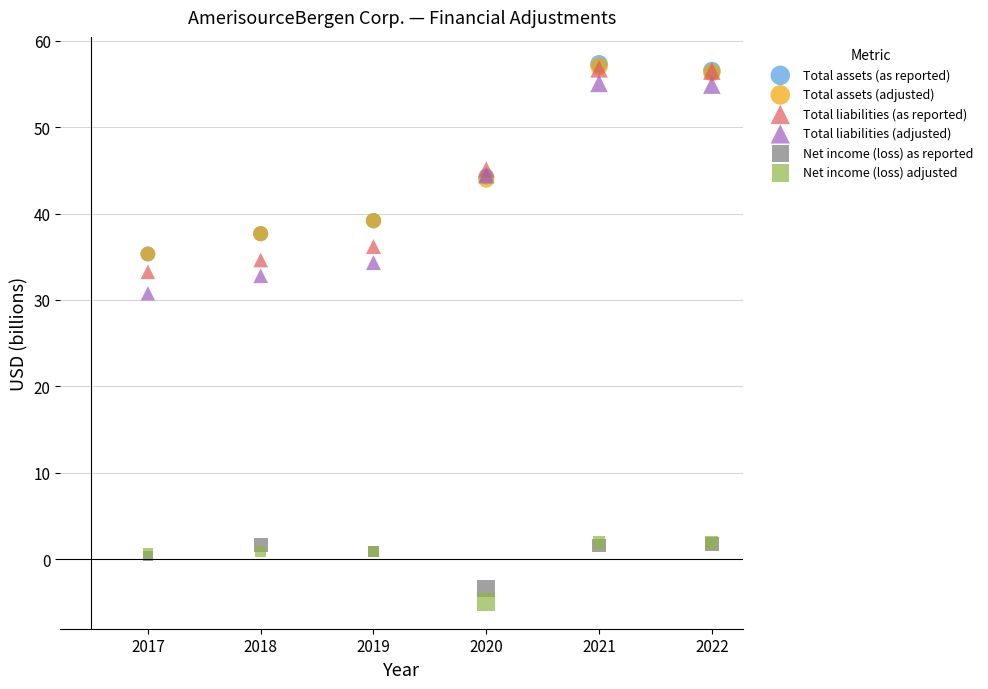

What are all the series names shown in the legend?

Total assets (as reported), Total assets (adjusted), Total liabilities (as reported), Total liabilities (adjusted), Net income (loss) as reported, Net income (loss) adjusted